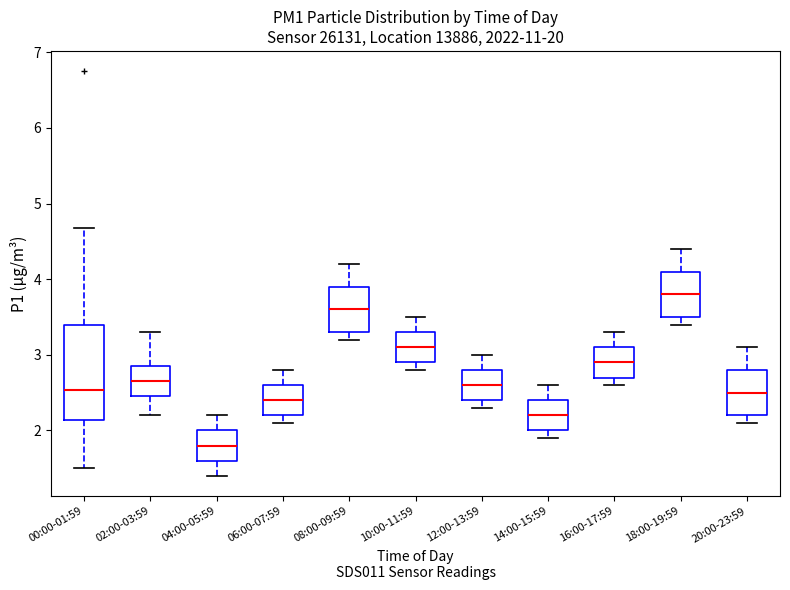

Reading left to right, transcribe this box plot: for each box, give where its median line is, the range the box spans, and where its two whiskers end, as read against the y-axis. The values are not printed on the chart, so give them approximately, as read against the axis.

00:00-01:59: median 2.5, box 2.1 to 3.4, whiskers 1.5 to 4.7
02:00-03:59: median 2.7, box 2.5 to 2.9, whiskers 2.2 to 3.3
04:00-05:59: median 1.8, box 1.6 to 2.0, whiskers 1.4 to 2.2
06:00-07:59: median 2.4, box 2.2 to 2.6, whiskers 2.1 to 2.8
08:00-09:59: median 3.6, box 3.3 to 3.9, whiskers 3.2 to 4.2
10:00-11:59: median 3.1, box 2.9 to 3.3, whiskers 2.8 to 3.5
12:00-13:59: median 2.6, box 2.4 to 2.8, whiskers 2.3 to 3.0
14:00-15:59: median 2.2, box 2.0 to 2.4, whiskers 1.9 to 2.6
16:00-17:59: median 2.9, box 2.7 to 3.1, whiskers 2.6 to 3.3
18:00-19:59: median 3.8, box 3.5 to 4.1, whiskers 3.4 to 4.4
20:00-23:59: median 2.5, box 2.2 to 2.8, whiskers 2.1 to 3.1